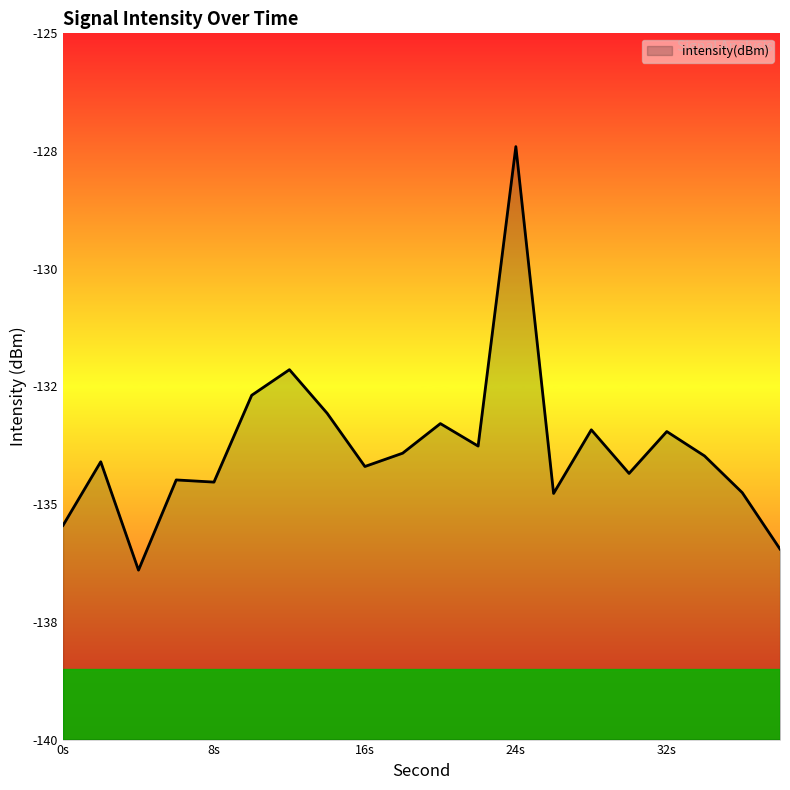

What is the value of the 10th point from the left?

-133.9